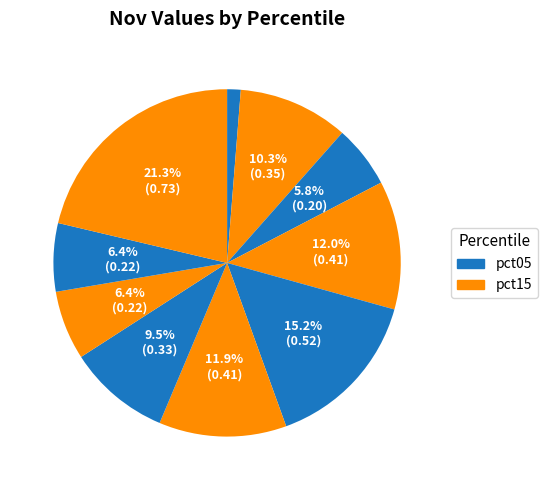

Count the number of slices in the pie.

10